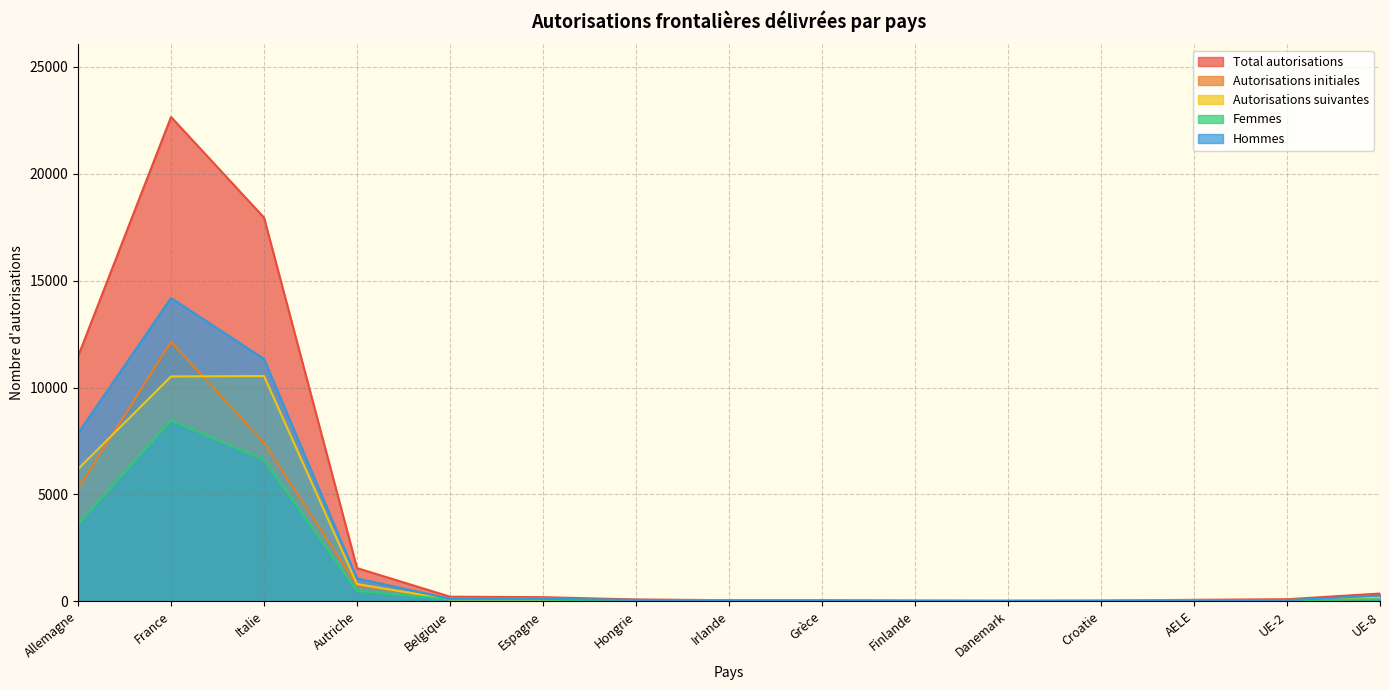

Does the chart have visible grid lines?

Yes